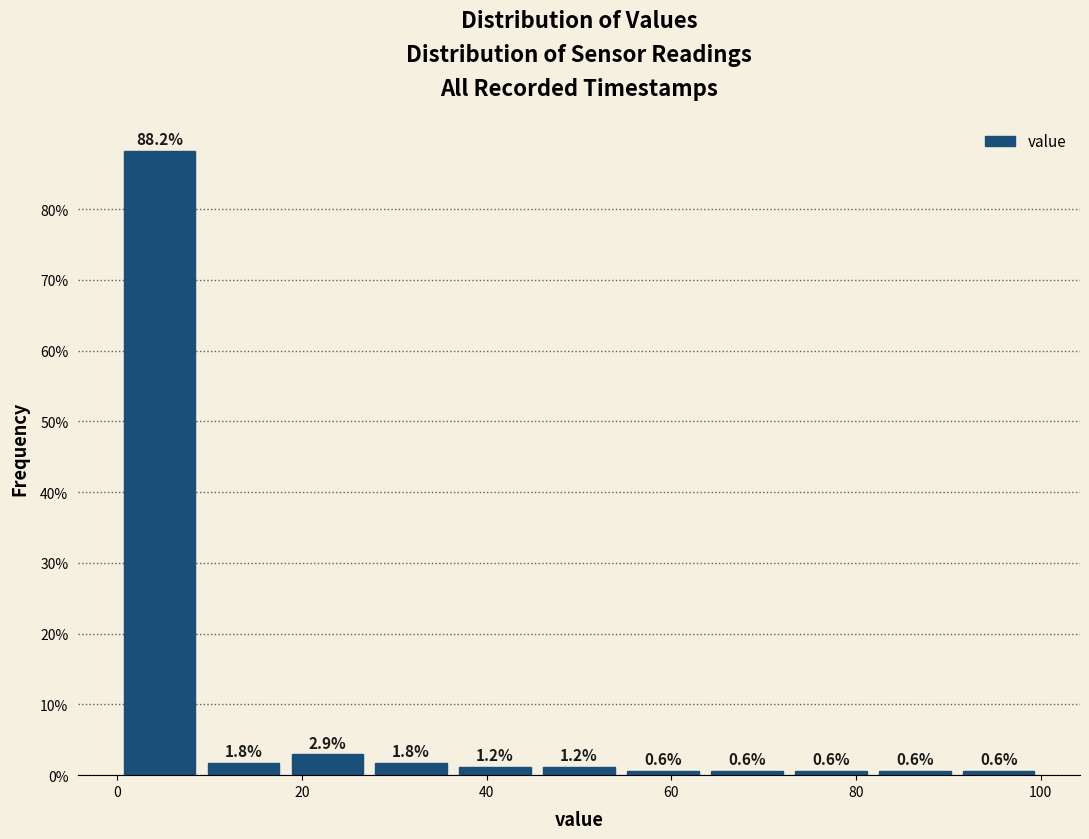

Reading left to right, list every bar in this chart as the range it spans on the x-axis followed by its height. The bar edges are not printed on the chart, so give them approximately, as read against the axis.

0 to 10: 88.2
10 to 18: 1.8
18 to 28: 2.9
28 to 36: 1.8
36 to 46: 1.2
46 to 54: 1.2
54 to 64: 0.6
64 to 72: 0.6
72 to 82: 0.6
82 to 90: 0.6
90 to 100: 0.6